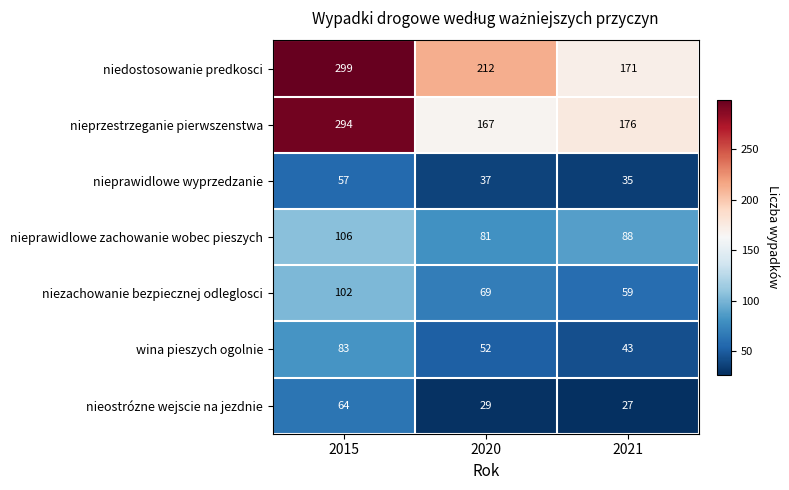

At how many categories does at least one series exceed 163?

3